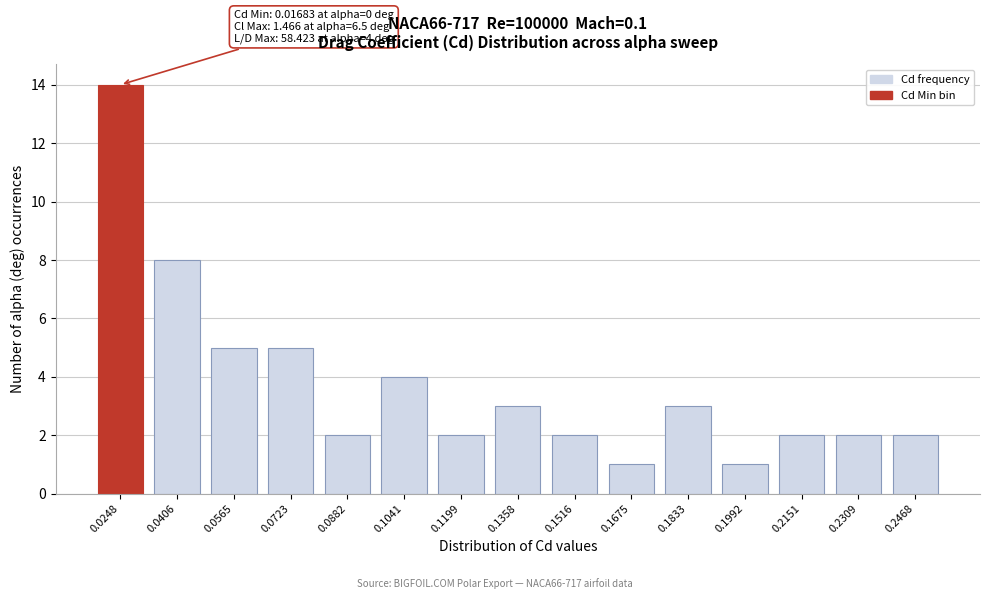

Reading left to right, extract all data points from this chart.

0.0248=14	0.0406=8	0.0565=5	0.0723=5	0.0882=2	0.1041=4	0.1199=2	0.1358=3	0.1516=2	0.1675=1	0.1833=3	0.1992=1	0.2151=2	0.2309=2	0.2468=2